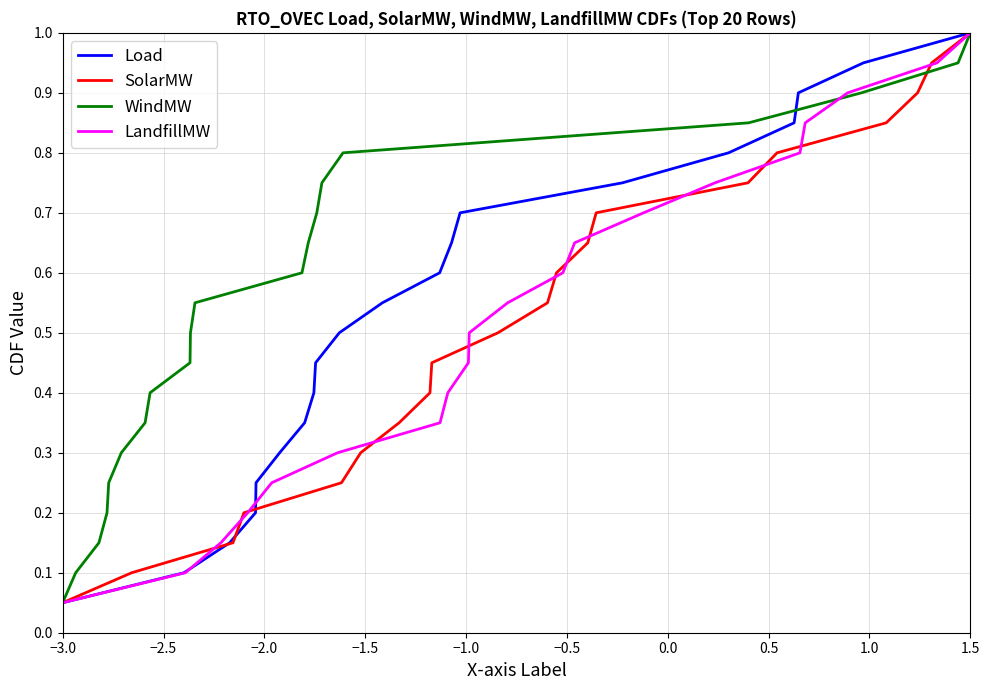

The Load series shows 0.3 at 1.5. True or false?

False